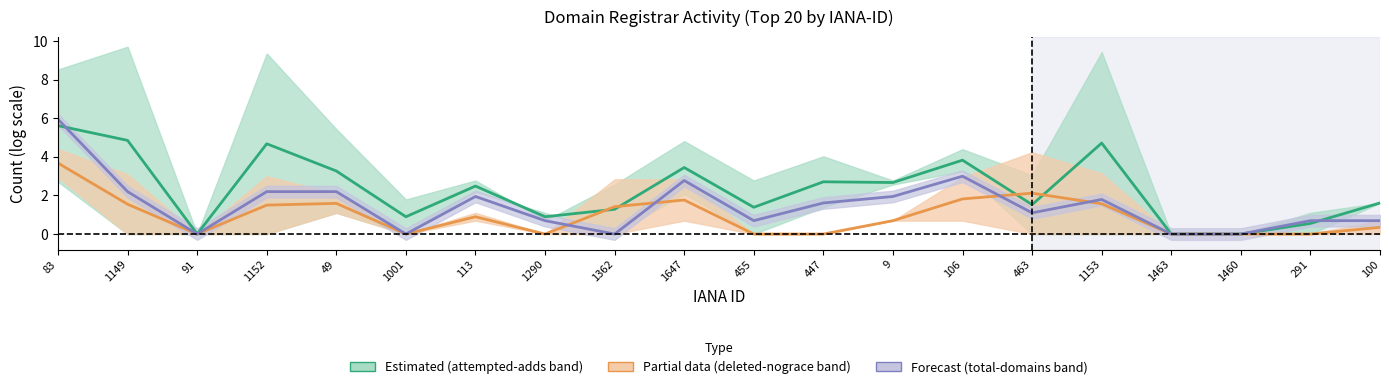

Is it true that attempted-adds (mid) equals 4.7 at 1152?

True